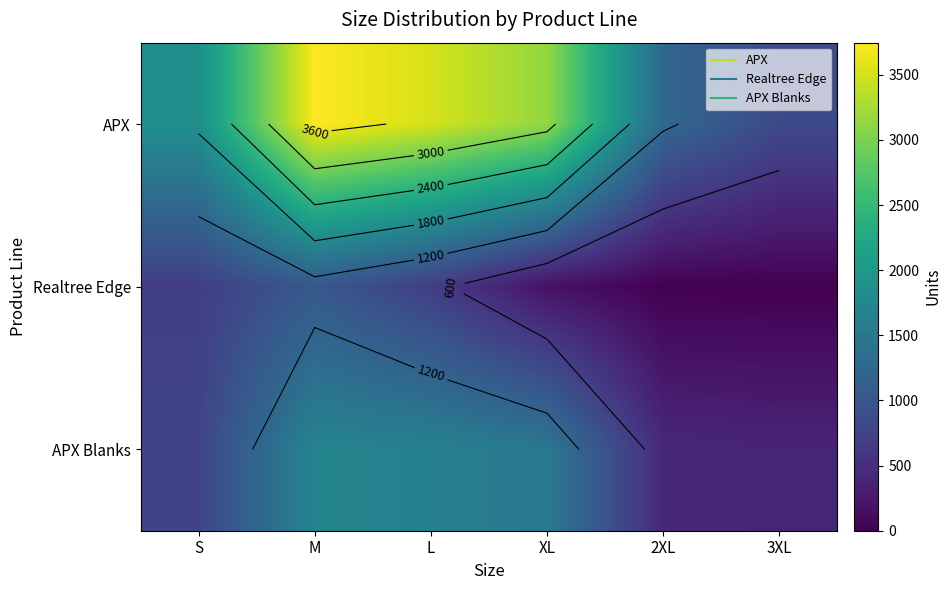

Rank the series by their average value, from lowest to highest.

Realtree Edge, APX Blanks, APX